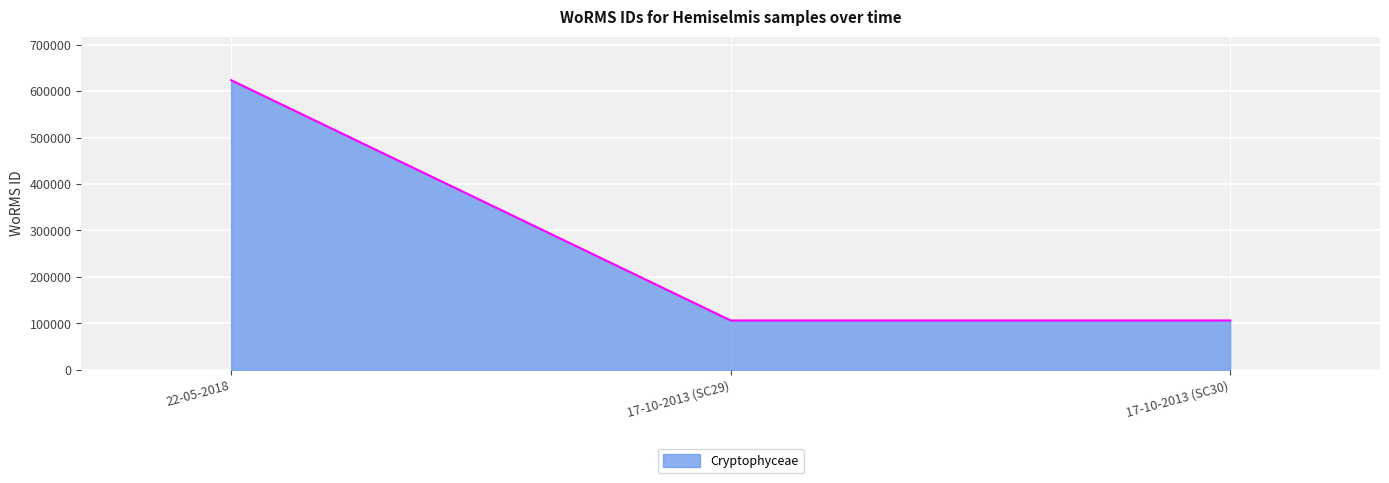

Between 22-05-2018 and 17-10-2013 (SC30), which is larger?

22-05-2018